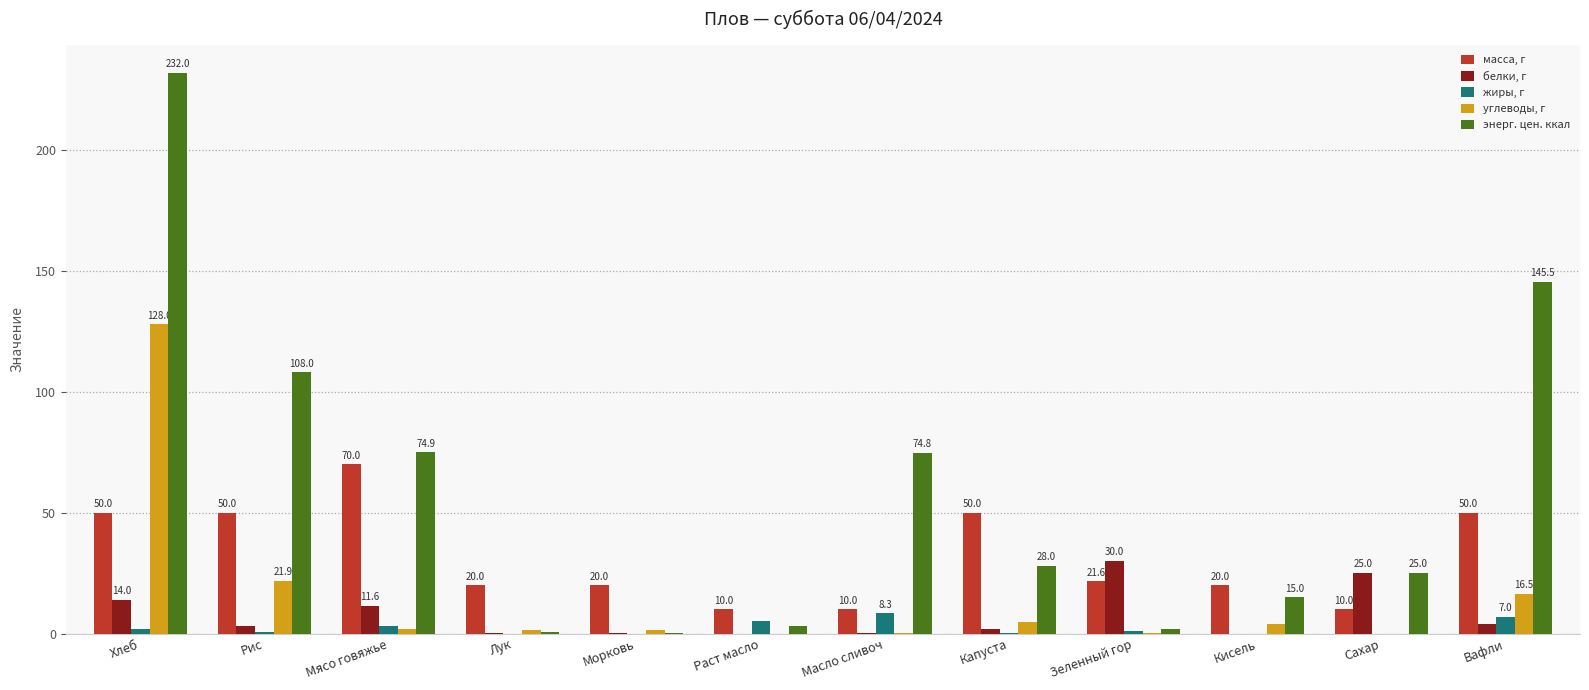

What is the total value across all series at Вафли?

223.0